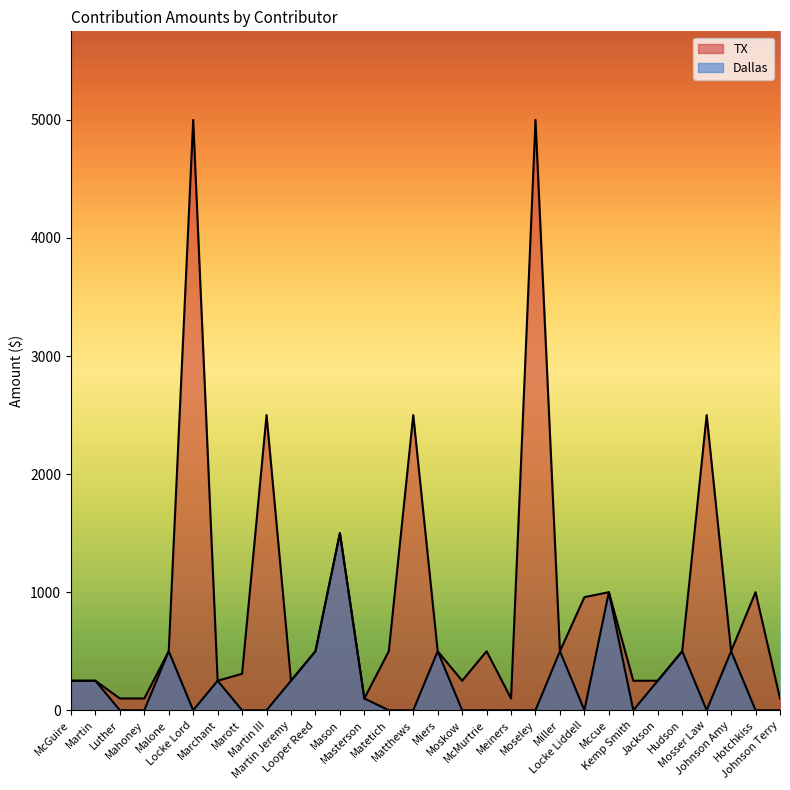

Reading left to right, extract all data points from this chart.

TX: McGuire=250	Martin=250	Luther=100	Mahoney=100	Malone=500	Locke Lord=5000	Marchant=250	Marott=309	Martin III=2500	Martin Jeremy=250	Looper Reed=500	Mason=1500	Masterson=100	Matetich=500	Matthews=2500	Miers=500	Moskow=250	McMurtrie=500	Meiners=100	Moseley=5000	Miller=500	Locke Liddell=958	Mccue=1000	Kemp Smith=250	Jackson=250	Hudson=500	Mosser Law=2500	Johnson Amy=500	Hotchkiss=1000	Johnson Terry=100
Dallas: McGuire=250	Martin=250	Luther=0	Mahoney=0	Malone=500	Locke Lord=0	Marchant=250	Marott=0	Martin III=0	Martin Jeremy=250	Looper Reed=500	Mason=1500	Masterson=100	Matetich=0	Matthews=0	Miers=500	Moskow=0	McMurtrie=0	Meiners=0	Moseley=0	Miller=500	Locke Liddell=0	Mccue=1000	Kemp Smith=0	Jackson=250	Hudson=500	Mosser Law=0	Johnson Amy=500	Hotchkiss=0	Johnson Terry=0